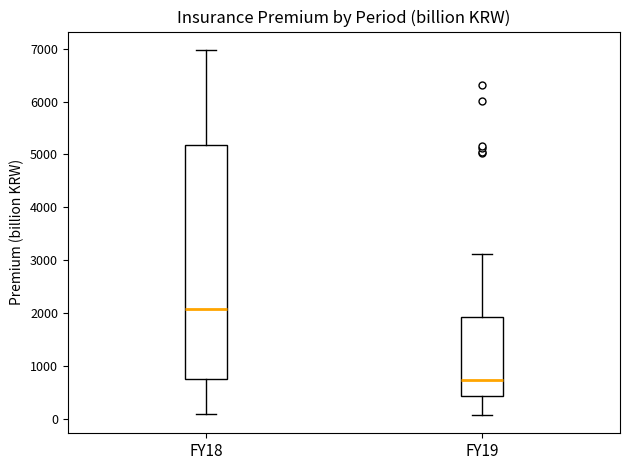

Comparing the boxes themselves (not the whiskers), which one is the tallest?

FY18